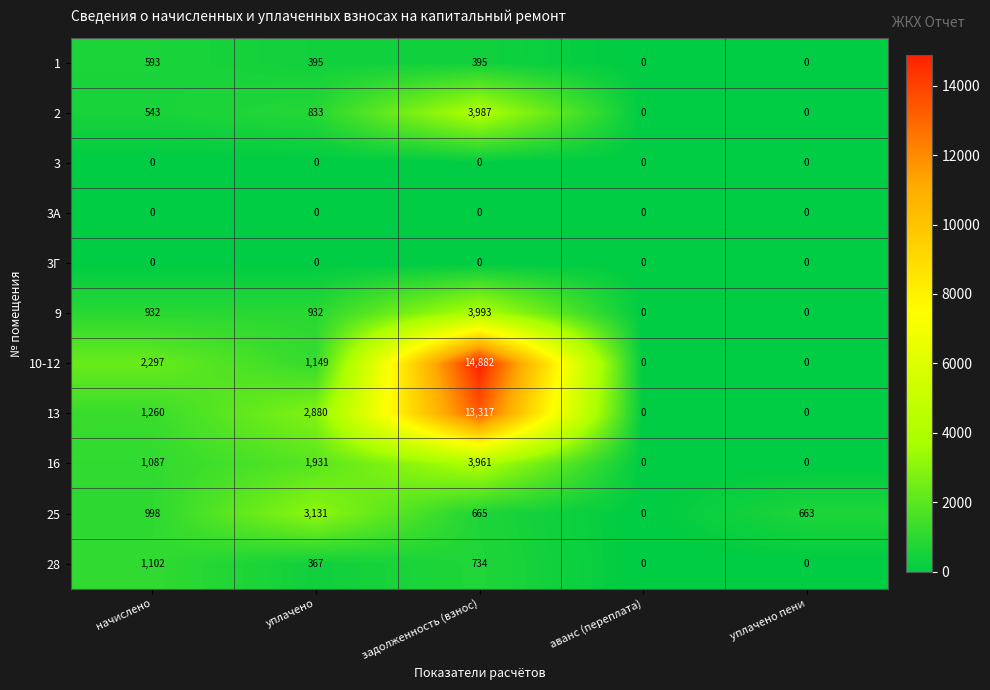

How many data points in 13 are less than 1260?

2